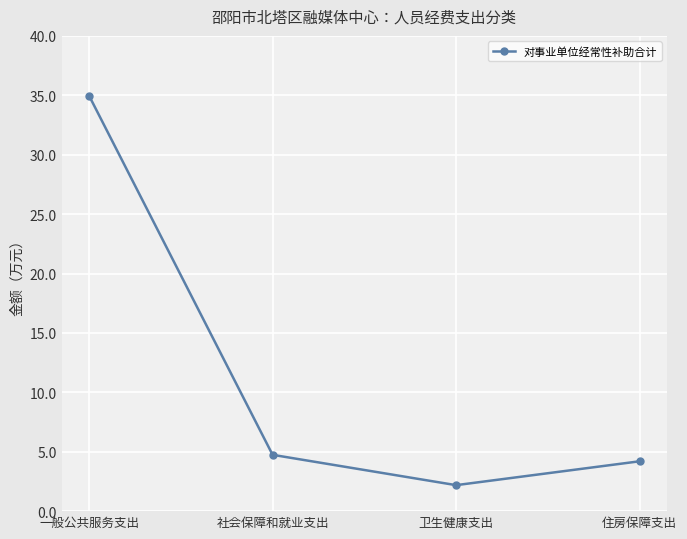

The value at 社会保障和就业支出 is 4.7. True or false?

True